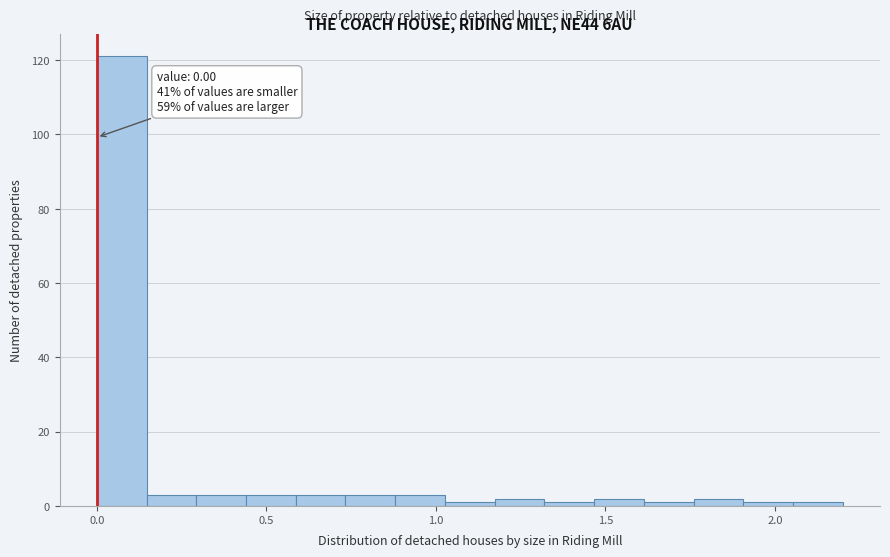

Around what value on the x-axis is the tallest bar? Give the approximate position of its centre, as read against the axis.

0.05